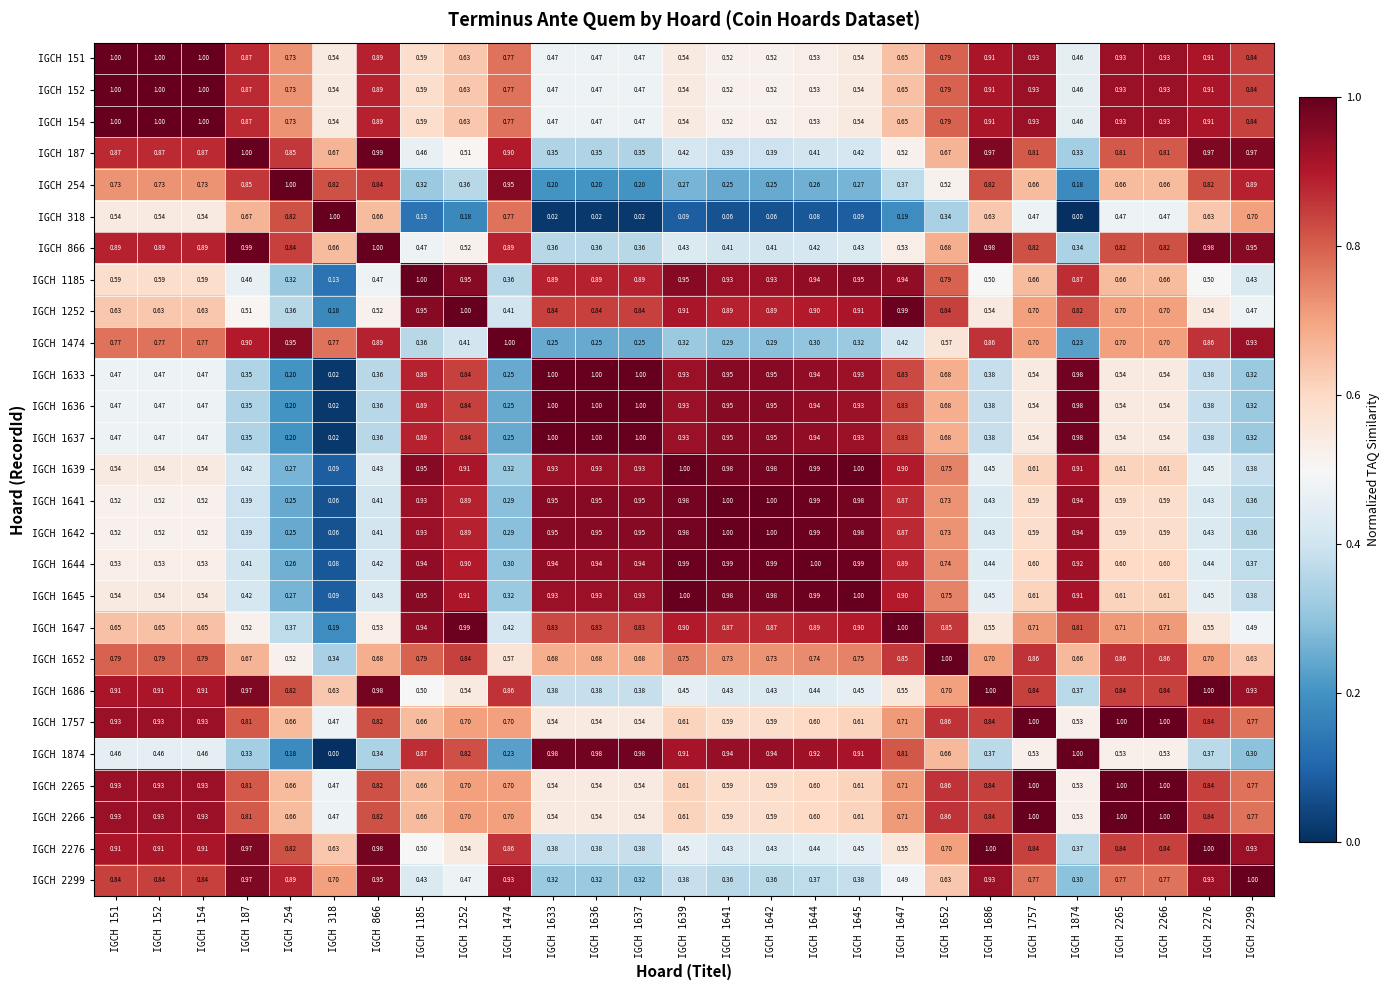

Is the value of IGCH 1637 at IGCH 2265 greater than the value of IGCH 1641 at IGCH 187?

Yes